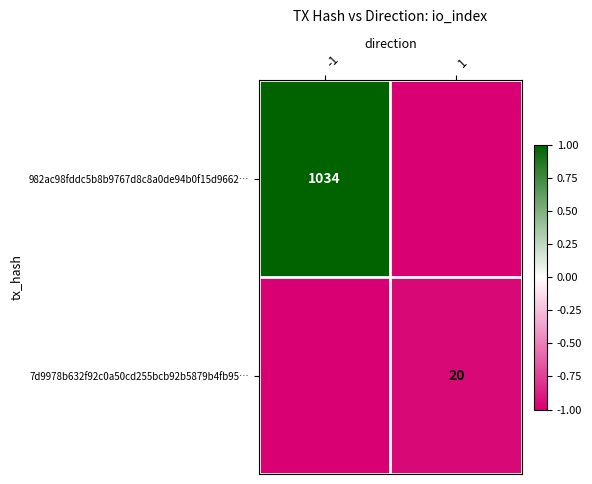

The value of 982ac98fddc5b8b9767d8c8a0de94b0f15d9662… at -1 is 428. True or false?

False